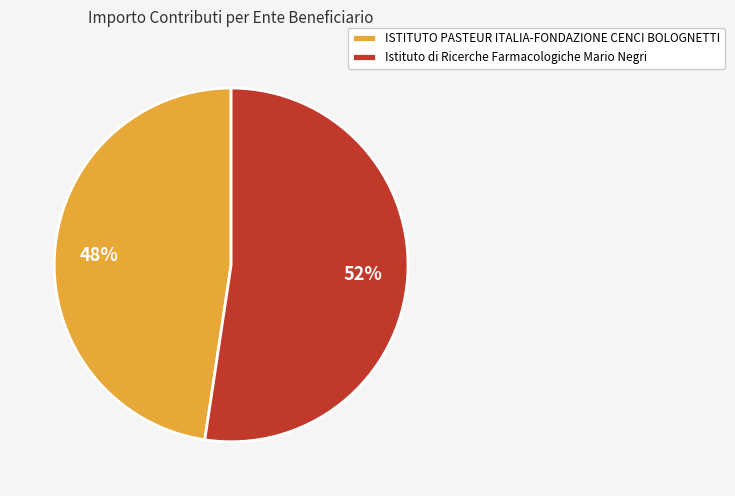

To the nearest percent, what is the average slice percentage?

50%